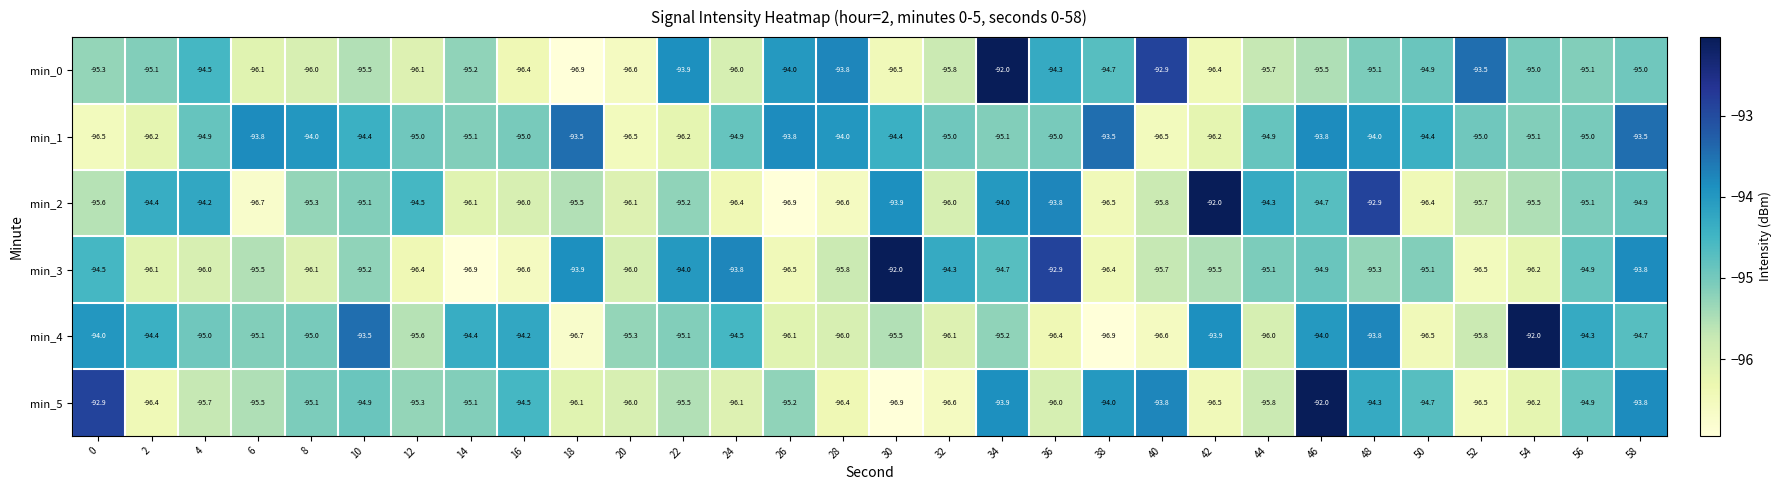

Read the min_4 value at 36.

-96.4